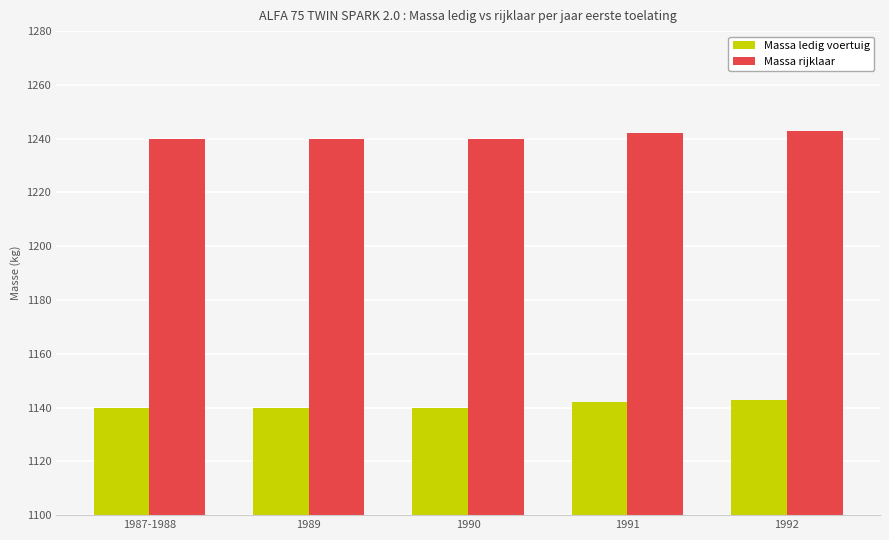

Read the Massa rijklaar value at 1992.

1243